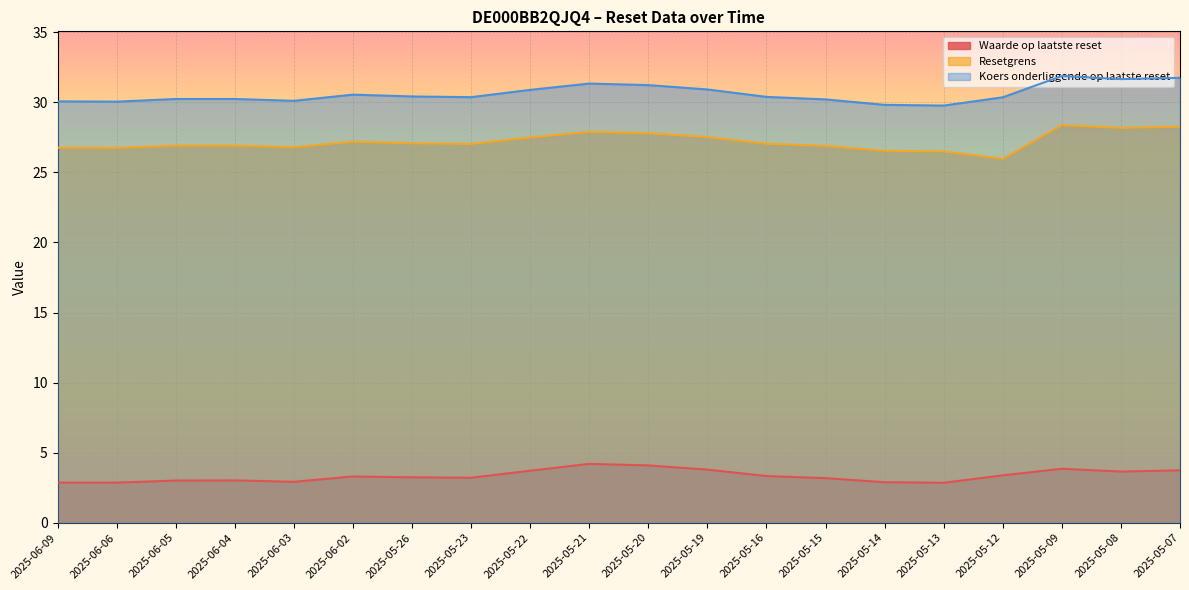

How many lines are shown in the chart?

3